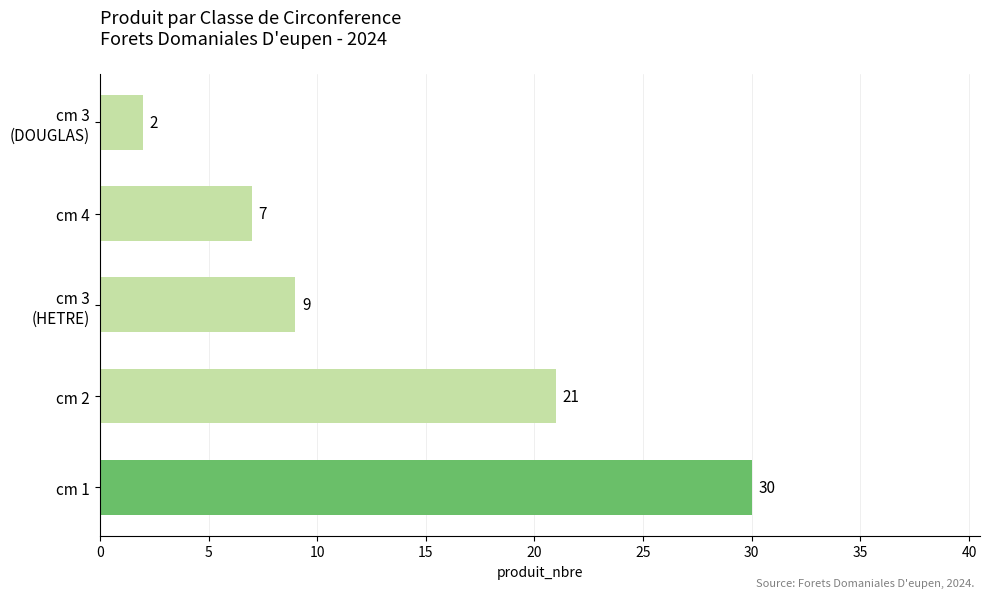

What is the ratio of the value at cm 4 to the value at cm 2?

0.3